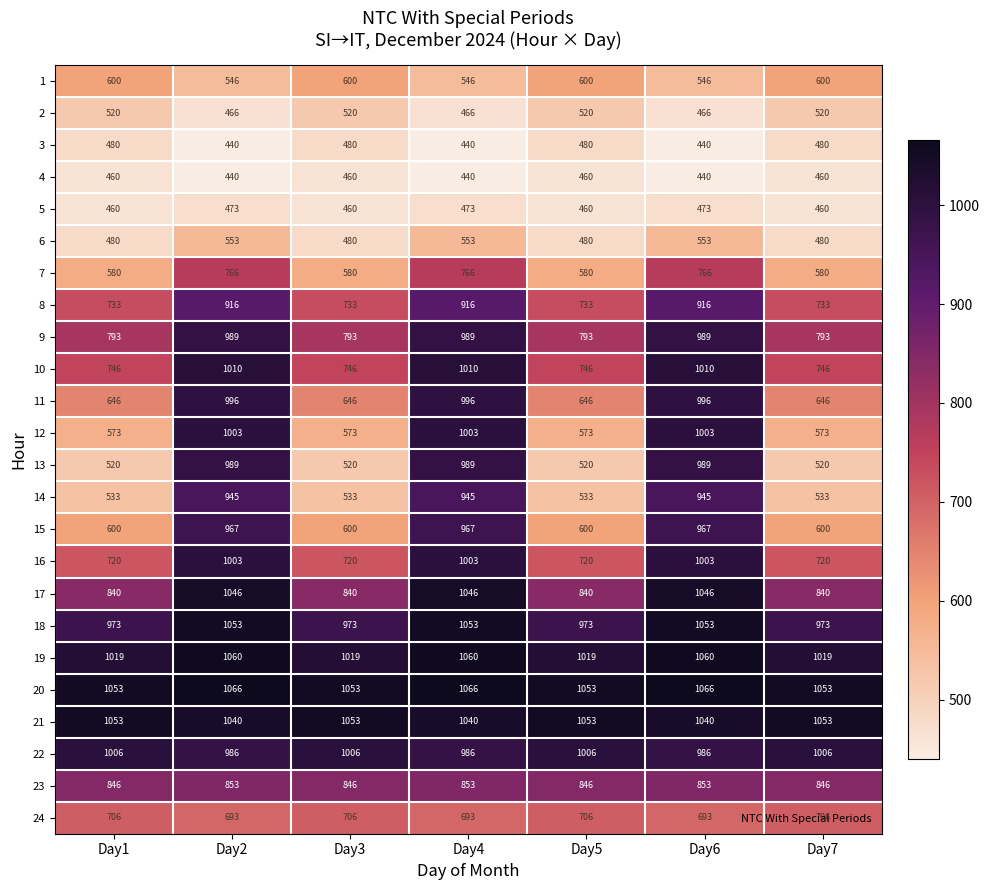

The value of 9 at Day3 is 353. True or false?

False